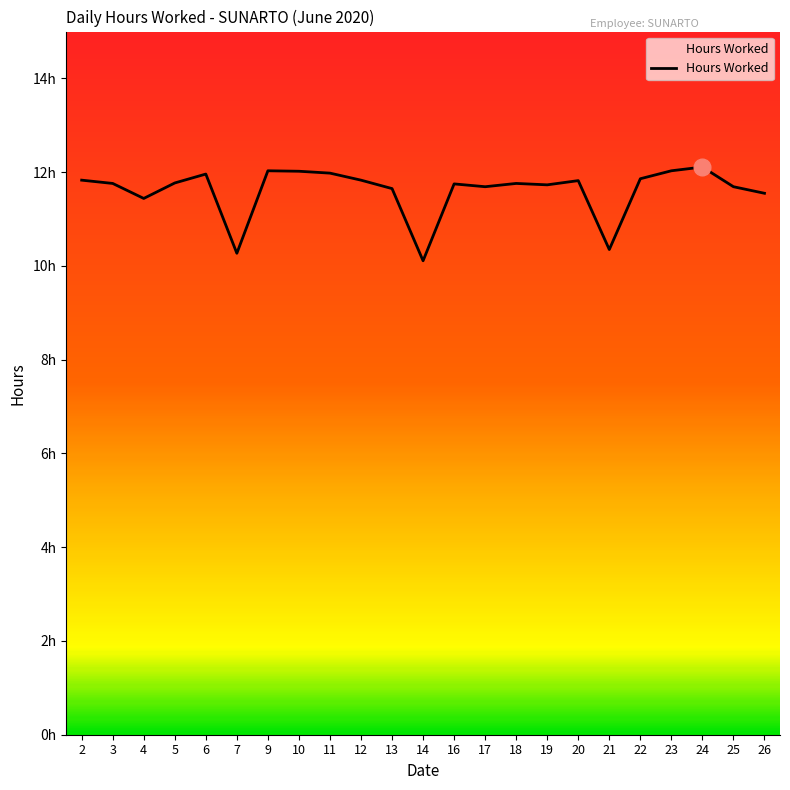

Does the chart have visible grid lines?

No